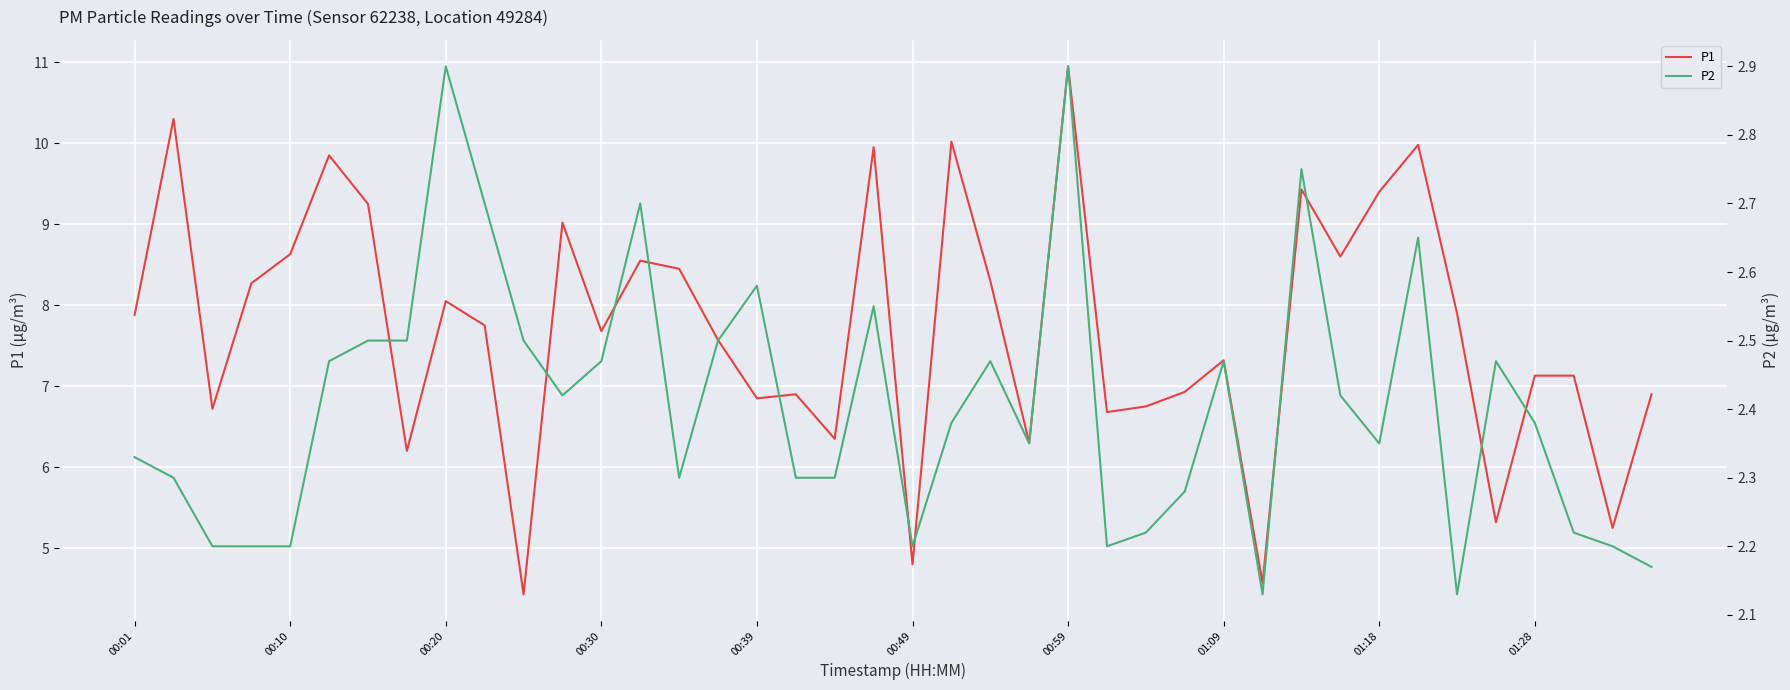

What is the total value across all series at 00:59?

13.8